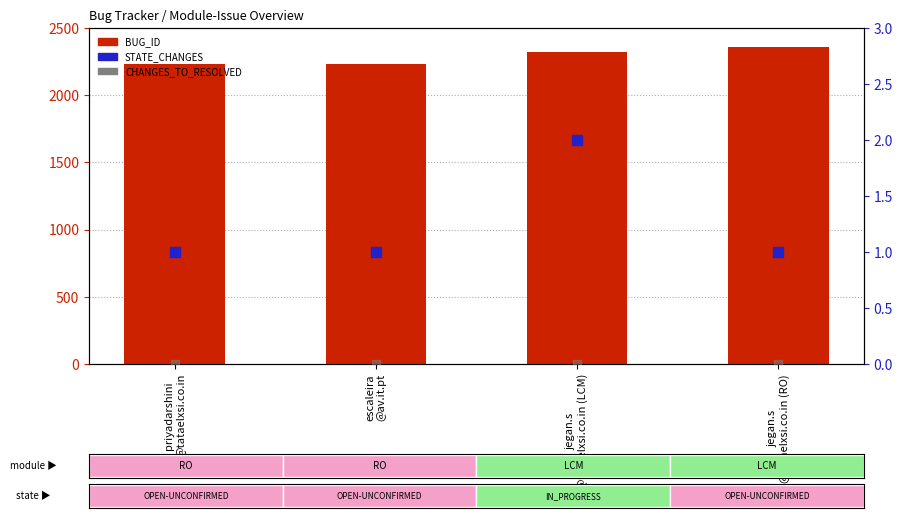

Which series reaches the maximum Y coordinate?

BUG_ID